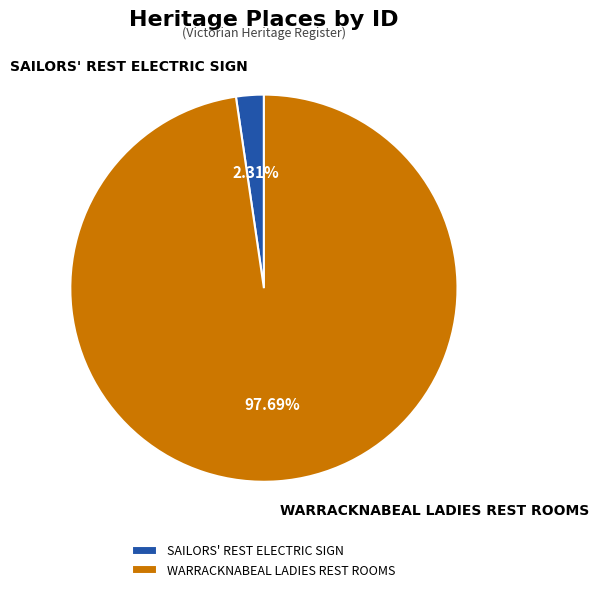

How many segments does this pie chart have?

2